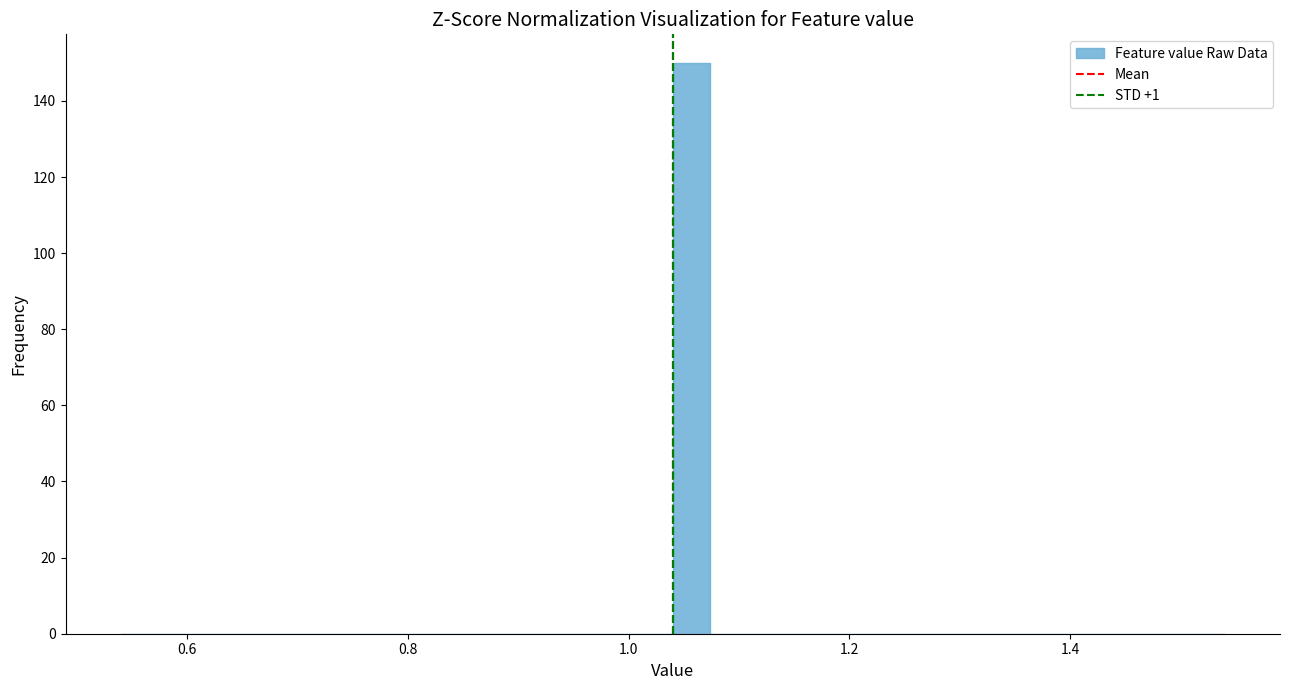

Around what value on the x-axis is the tallest bar? Give the approximate position of its centre, as read against the axis.

1.06